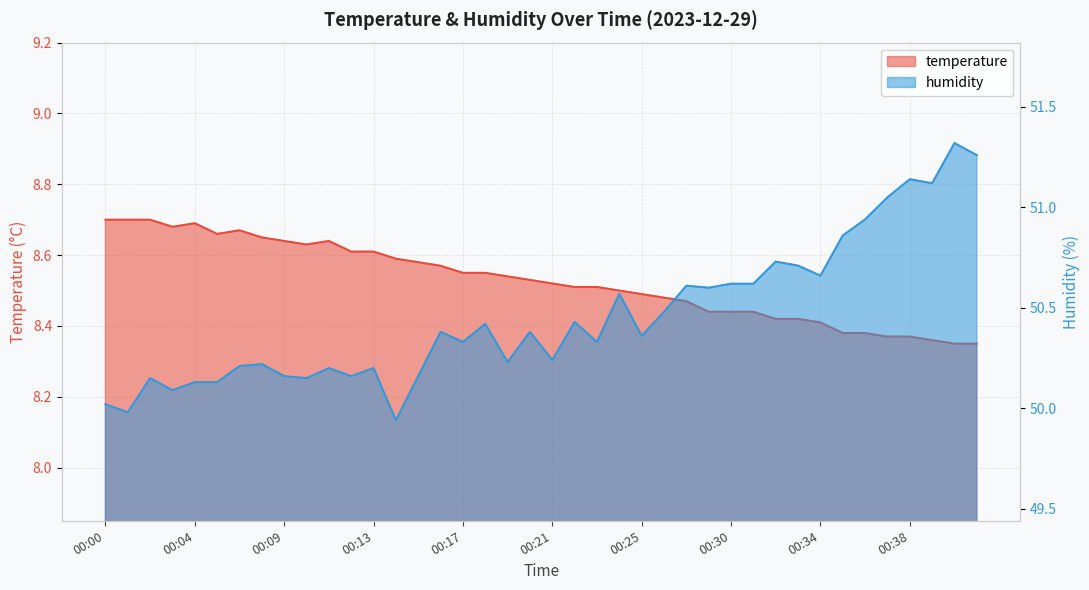

Reading left to right, what are all the values shown in this chart?

temperature: 8.7	8.7	8.7	8.7	8.7	8.7	8.7	8.7	8.6	8.6	8.6	8.6	8.6	8.6	8.6	8.6	8.6	8.6	8.5	8.5	8.5	8.5	8.5	8.5	8.5	8.5	8.5	8.4	8.4	8.4	8.4	8.4	8.4	8.4	8.4	8.4	8.4	8.4	8.3	8.3
humidity: 50.0	50.0	50.1	50.1	50.1	50.1	50.2	50.2	50.2	50.1	50.2	50.2	50.2	49.9	50.2	50.4	50.3	50.4	50.2	50.4	50.2	50.4	50.3	50.6	50.4	50.5	50.6	50.6	50.6	50.6	50.7	50.7	50.7	50.9	50.9	51.0	51.1	51.1	51.3	51.3